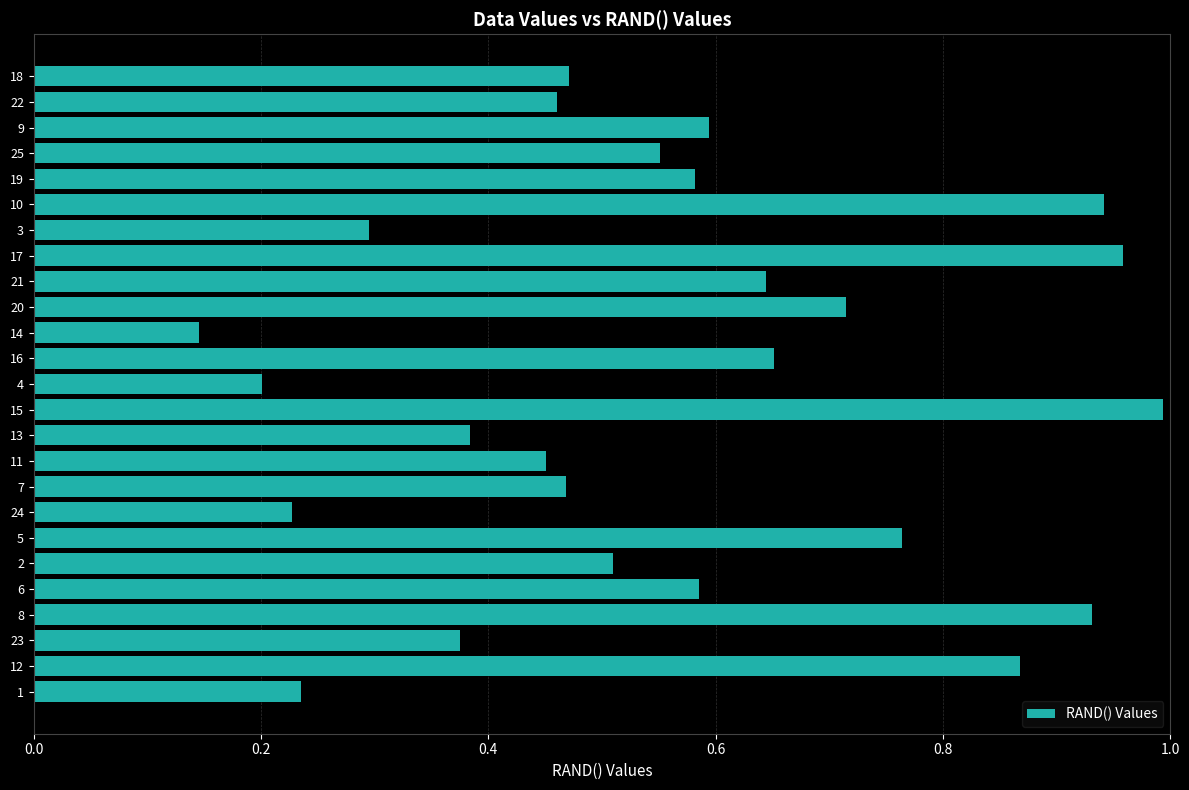

Are the bars grouped side by side (vs. stacked)?

No